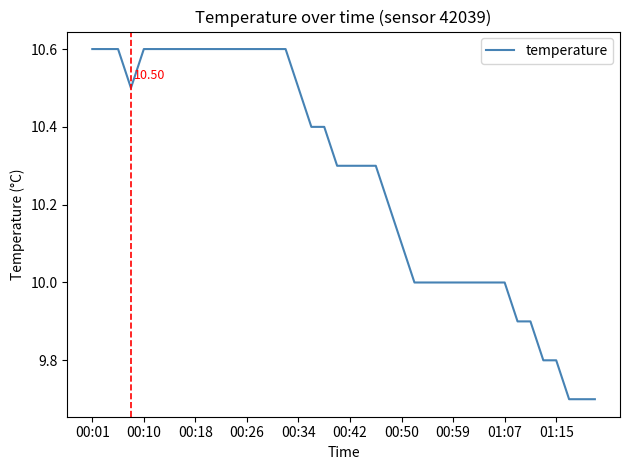

What is the difference between the values at 00:42 and 00:18?

0.3